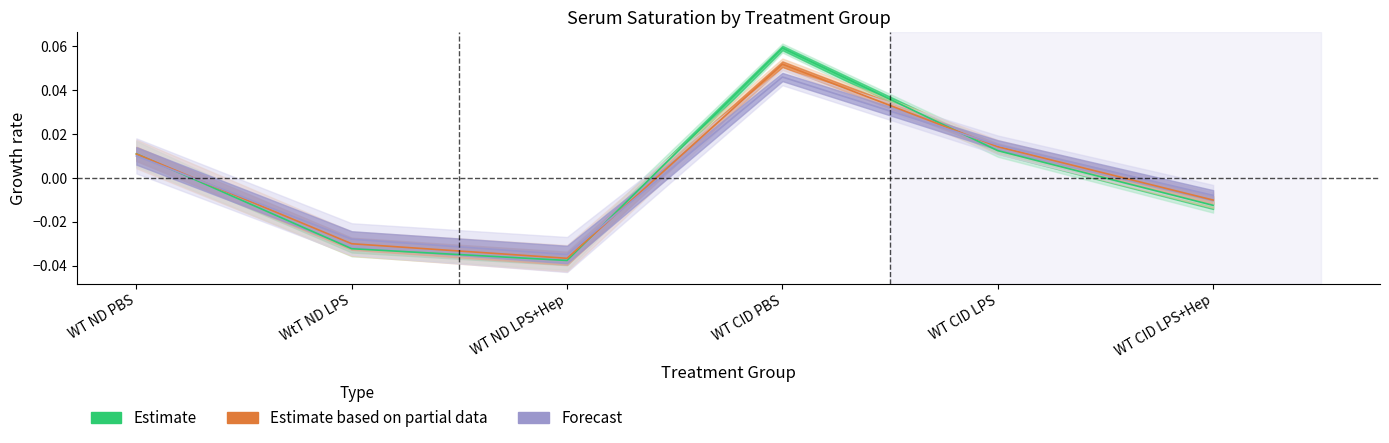

Does the chart have visible grid lines?

No